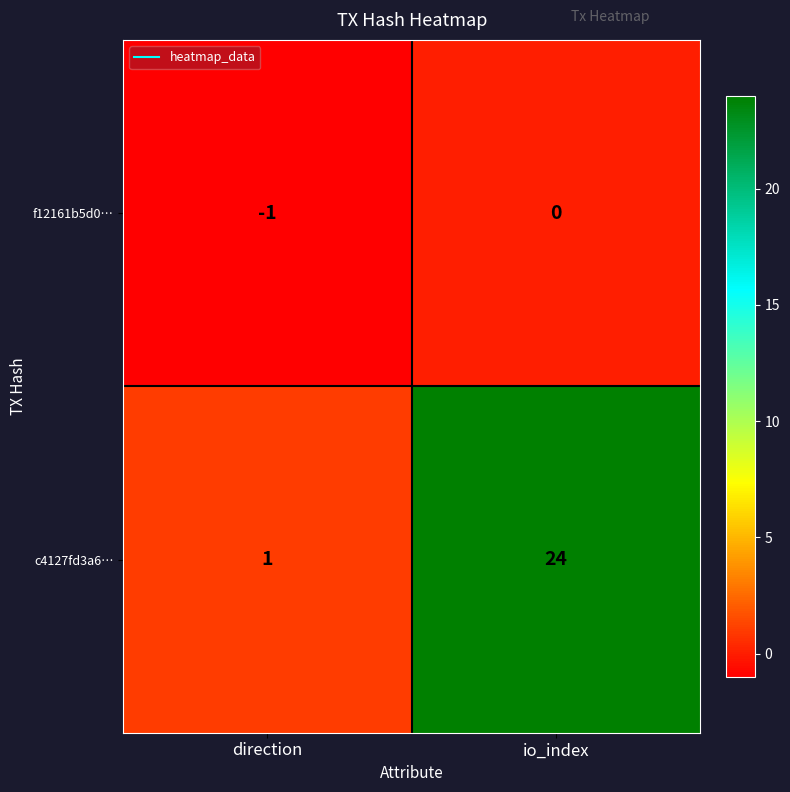

Which series has the widest spread of values?

c4127fd3a6…